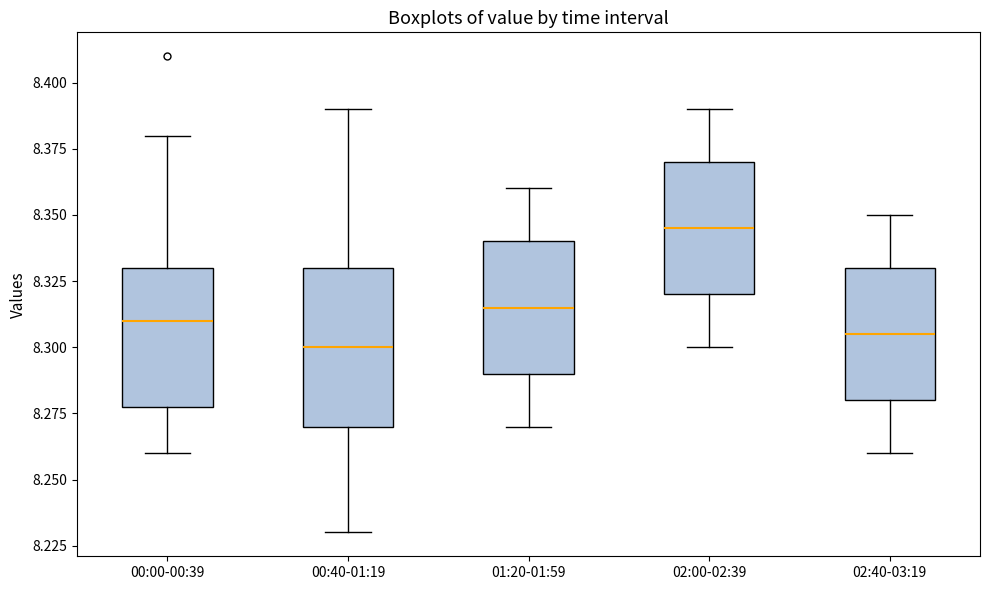

Which box's median line is the highest?

02:00-02:39